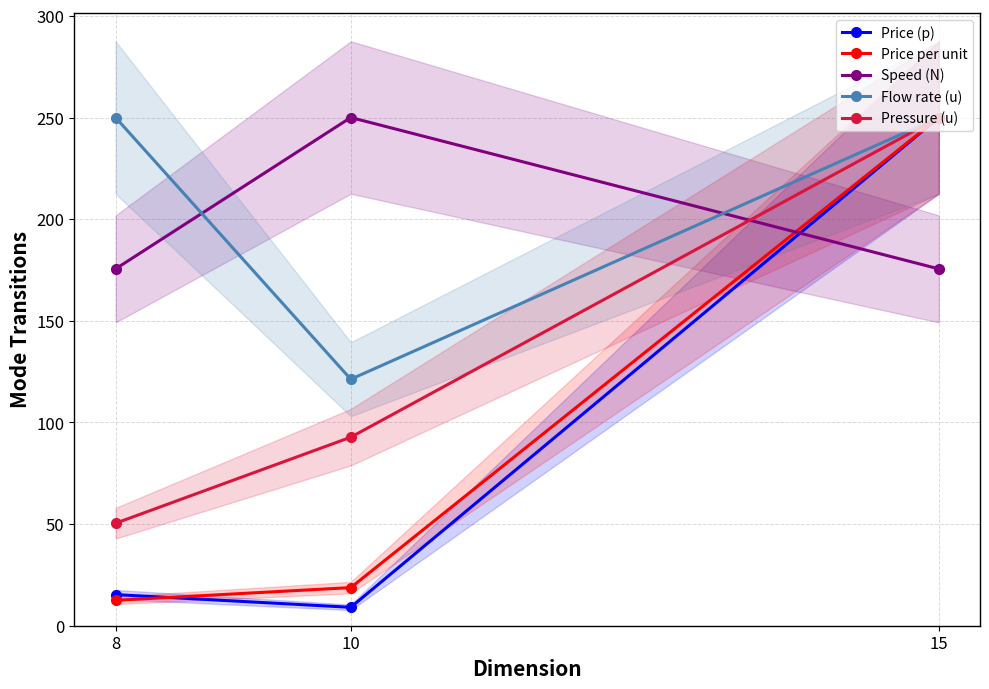

Reading left to right, list all the values displayed in this chart.

Price (p): 15.3	9.1	250.0
Price per unit: 12.5	18.8	250.0
Speed (N): 175.5	250.0	175.5
Flow rate (u): 250.0	121.2	250.0
Pressure (u): 50.4	92.7	250.0